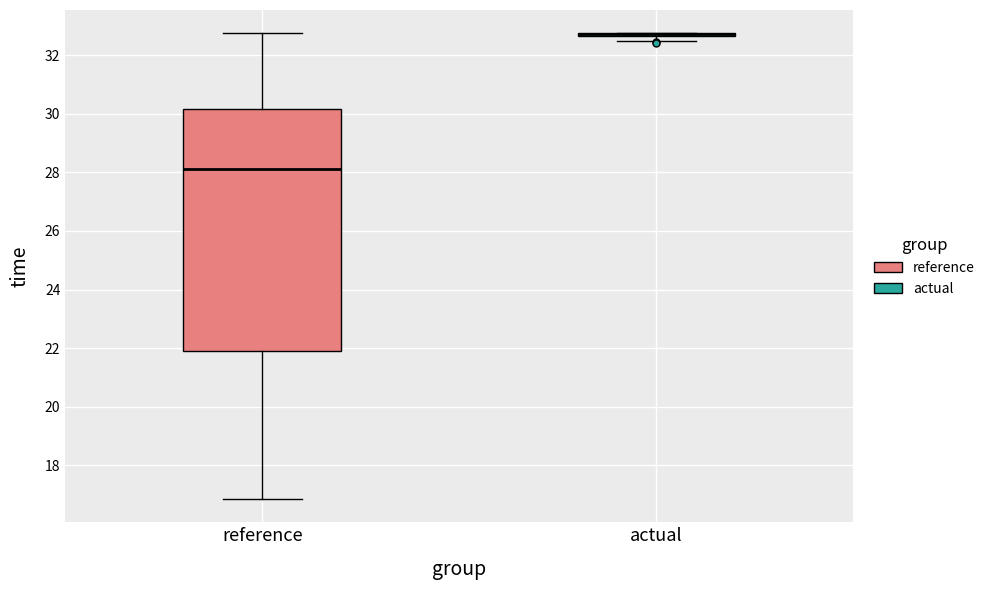

Reading left to right, transcribe this box plot: for each box, give where its median line is, the range the box spans, and where its two whiskers end, as read against the y-axis. The values are not printed on the chart, so give them approximately, as read against the axis.

reference: median 28.2, box 21.8 to 30.2, whiskers 16.8 to 32.8
actual: box collapsed to a line at 32.8, whiskers 32.4 to 32.8